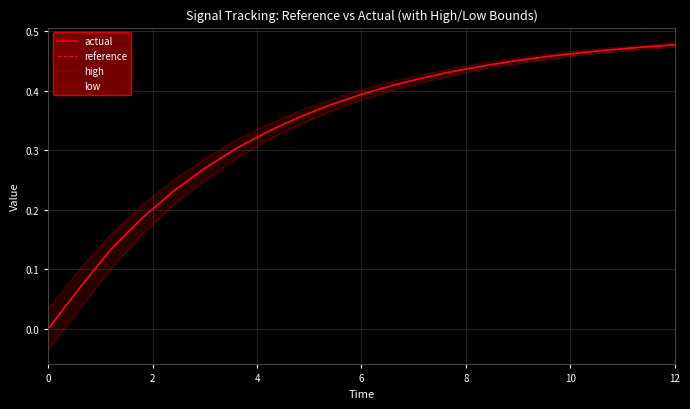

True or false: high and low cross at least once.

False